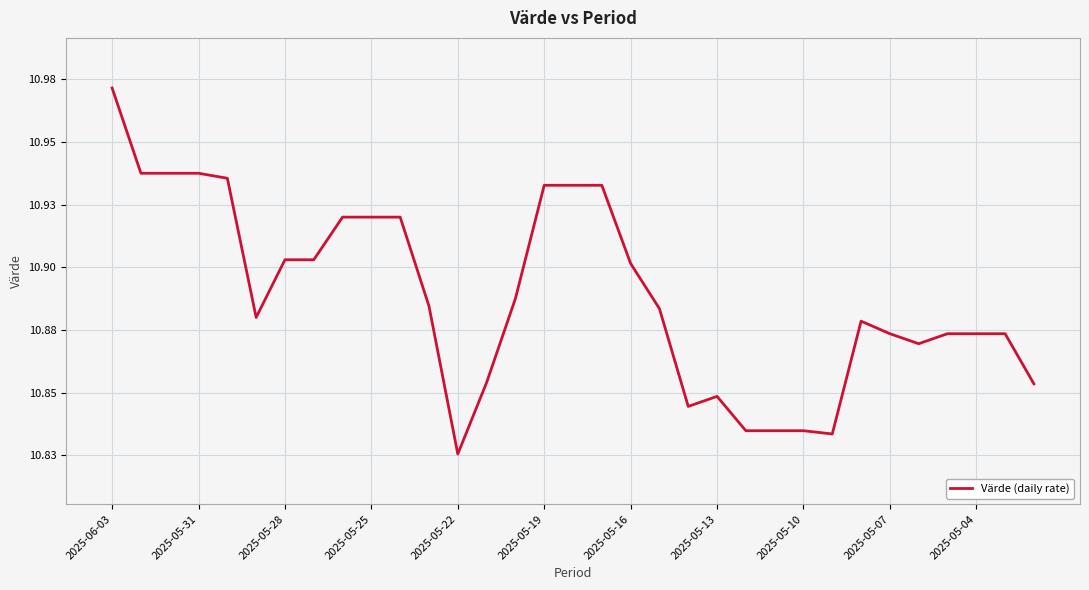

Does the chart have visible grid lines?

Yes